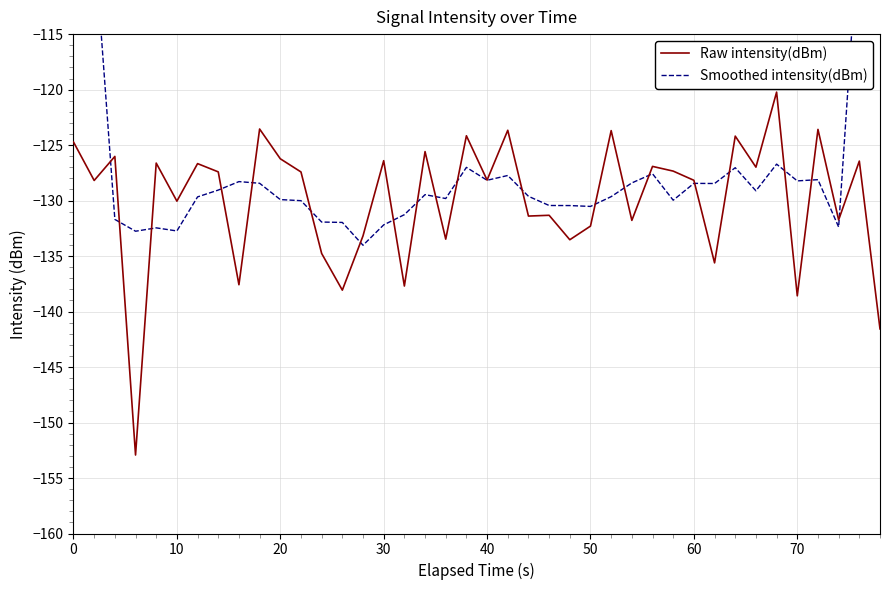

What is the average value of the Smoothed intensity(dBm) series?

-126.0